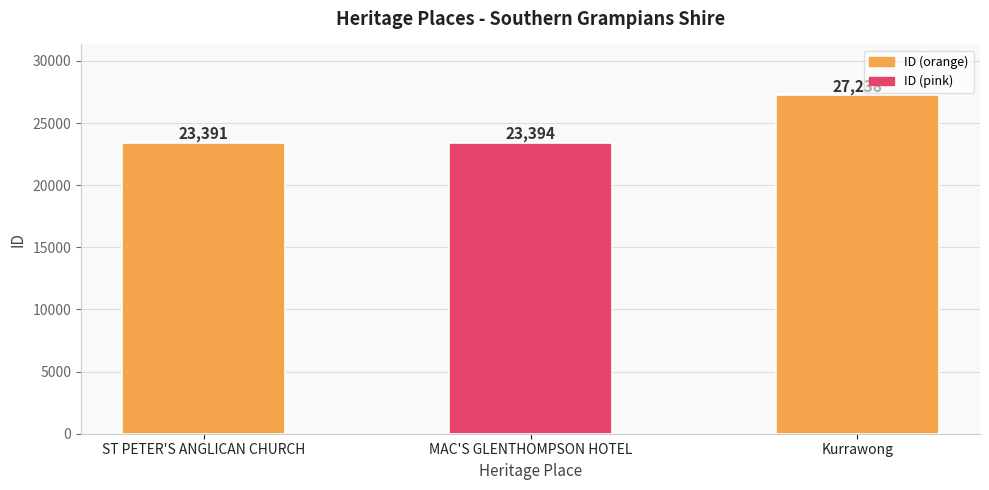

At which category does the chart reach its peak across all series?

Kurrawong